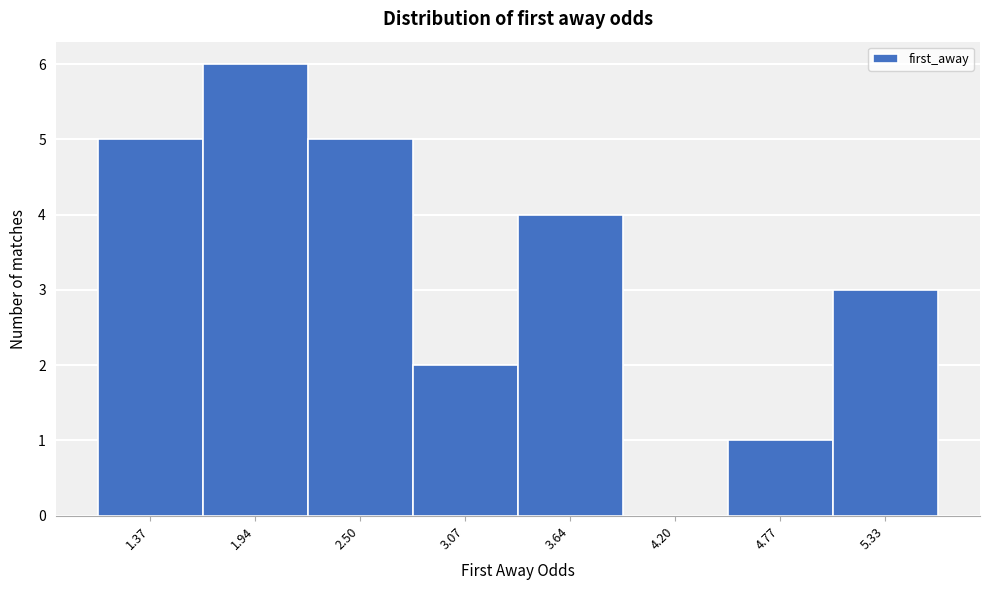

Reading left to right, transcribe all the data shown in this chart.

1.37=5	1.94=6	2.50=5	3.07=2	3.64=4	4.20=0	4.77=1	5.33=3